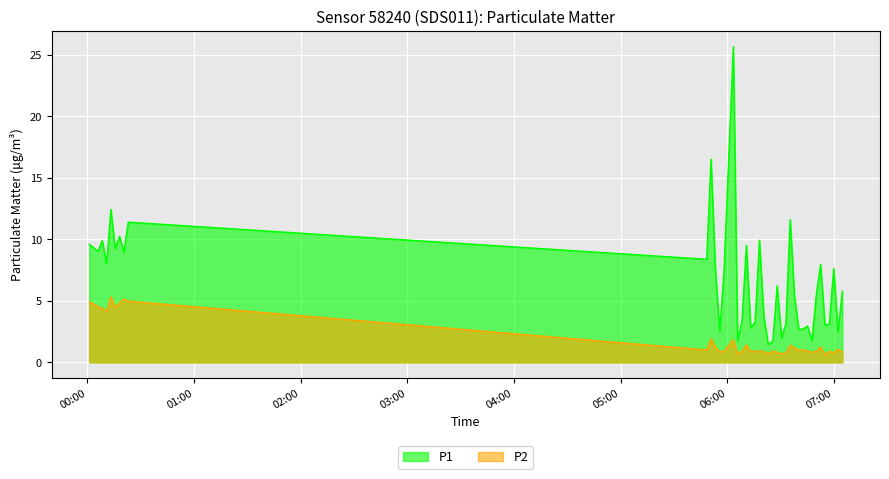

Where is the first local minimum for P2?

2023-05-20T00:10:47